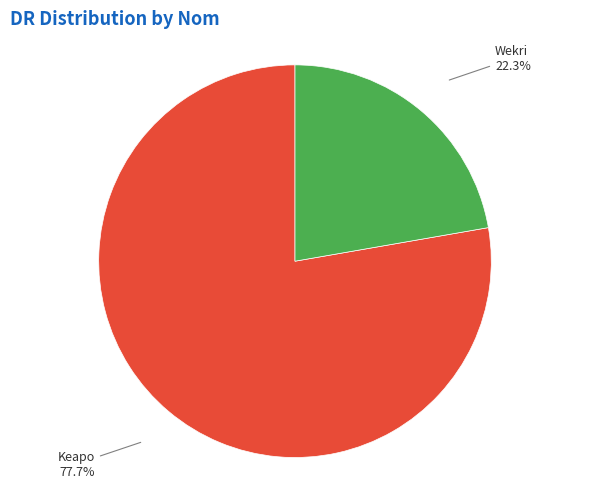

Combined, what portion of the pie is Wekri and Keapo?

100.0%